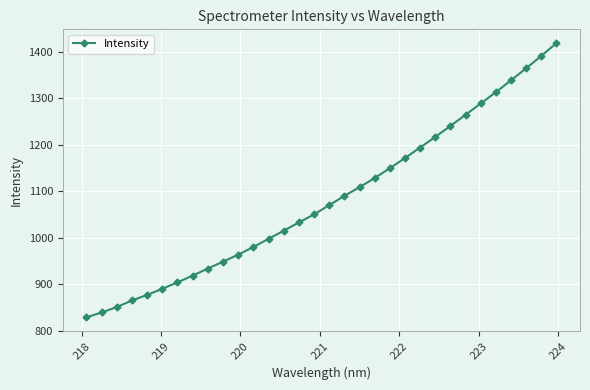

What is the value of the 24th point from the left?

1216.6